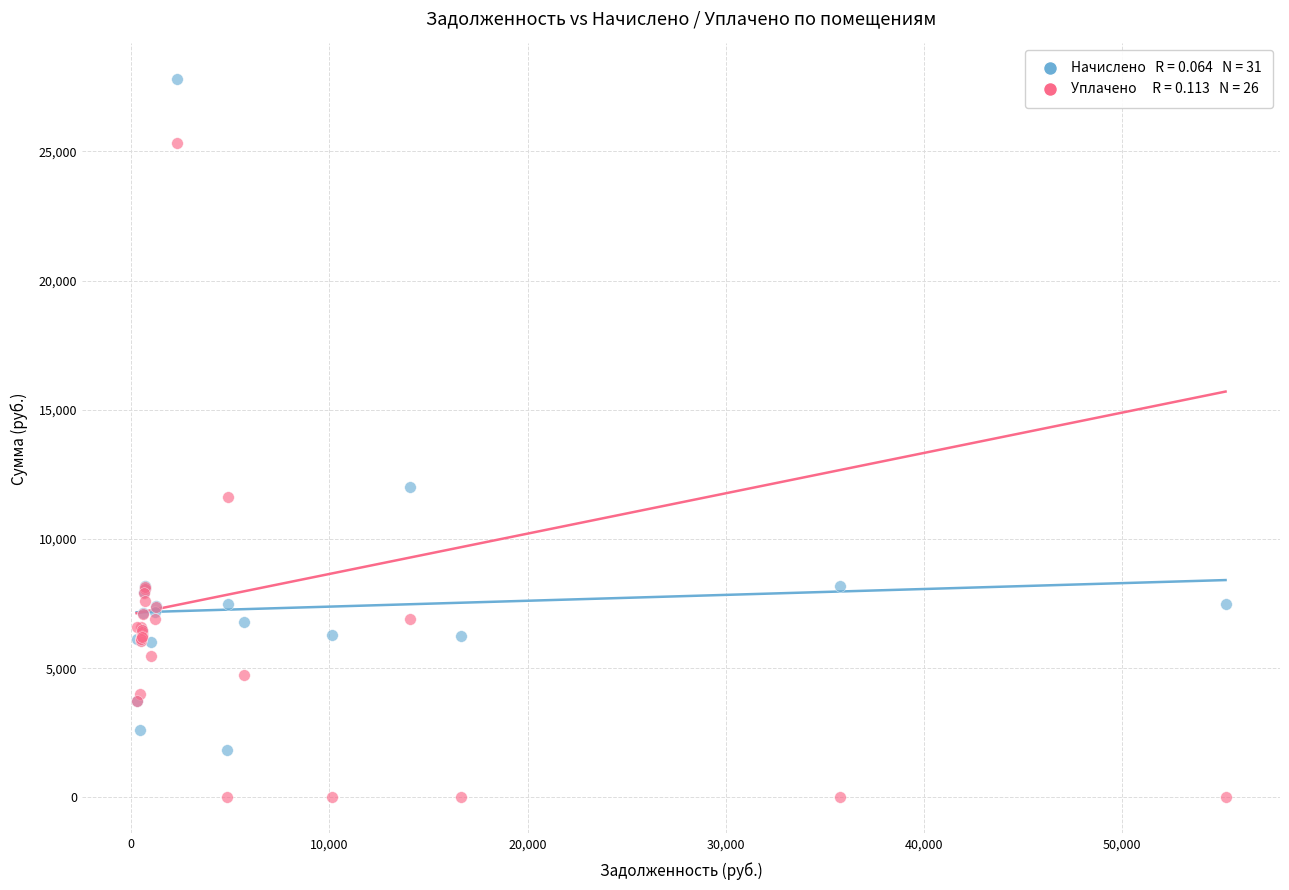

Across all series, what Y value is closest to 13893?

12025.7